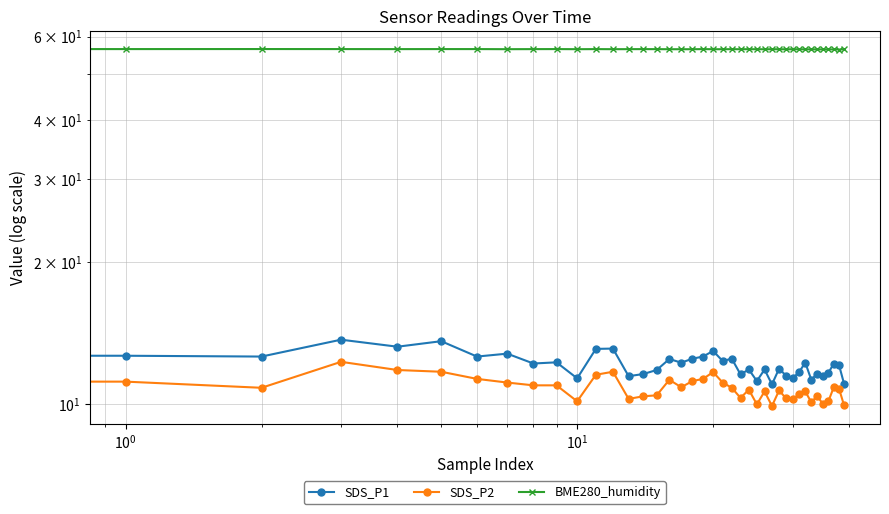

What position from the left is 8?

9